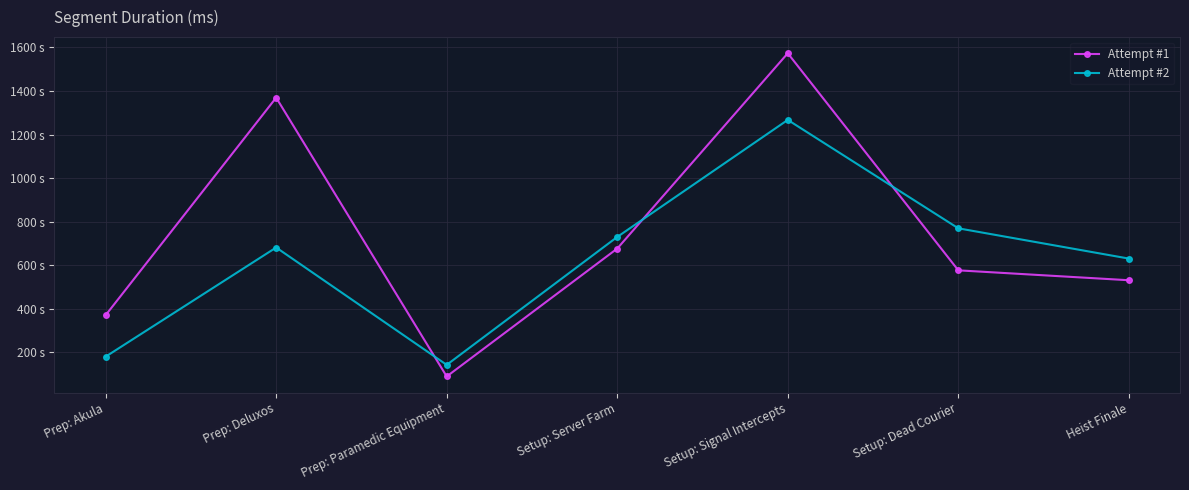

What are all the series names shown in the legend?

Attempt #1, Attempt #2